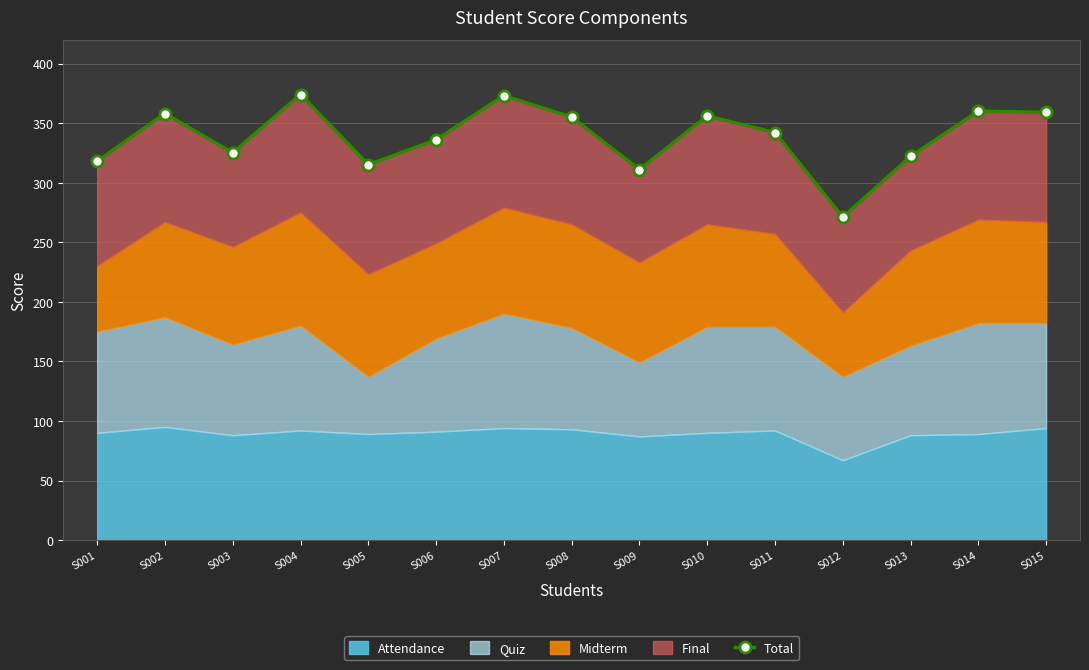

What is the value of the 2nd point from the left?

358